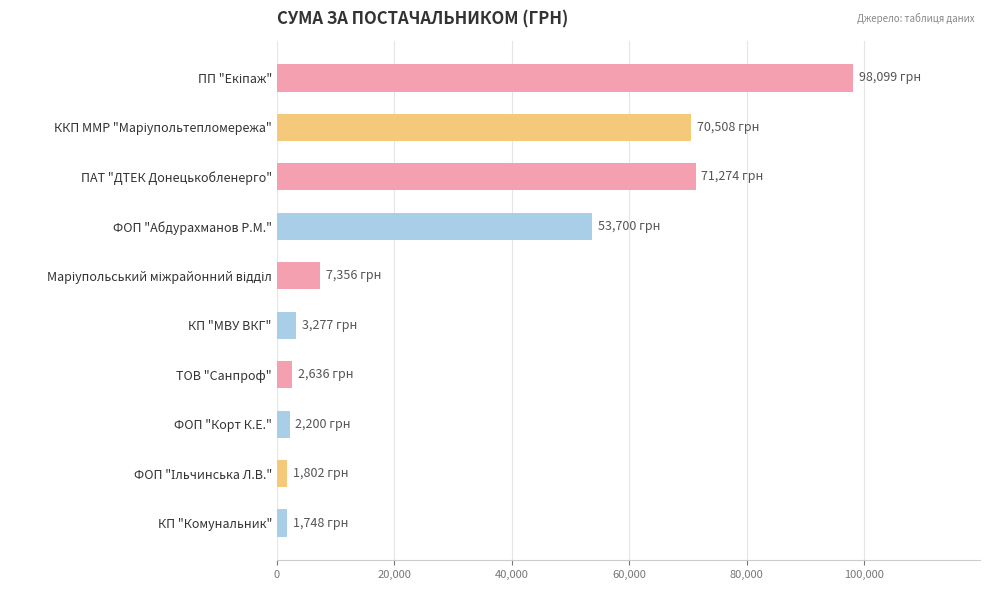

Where is the data nearest to the value 49923?

ФОП "Абдурахманов Р.М."